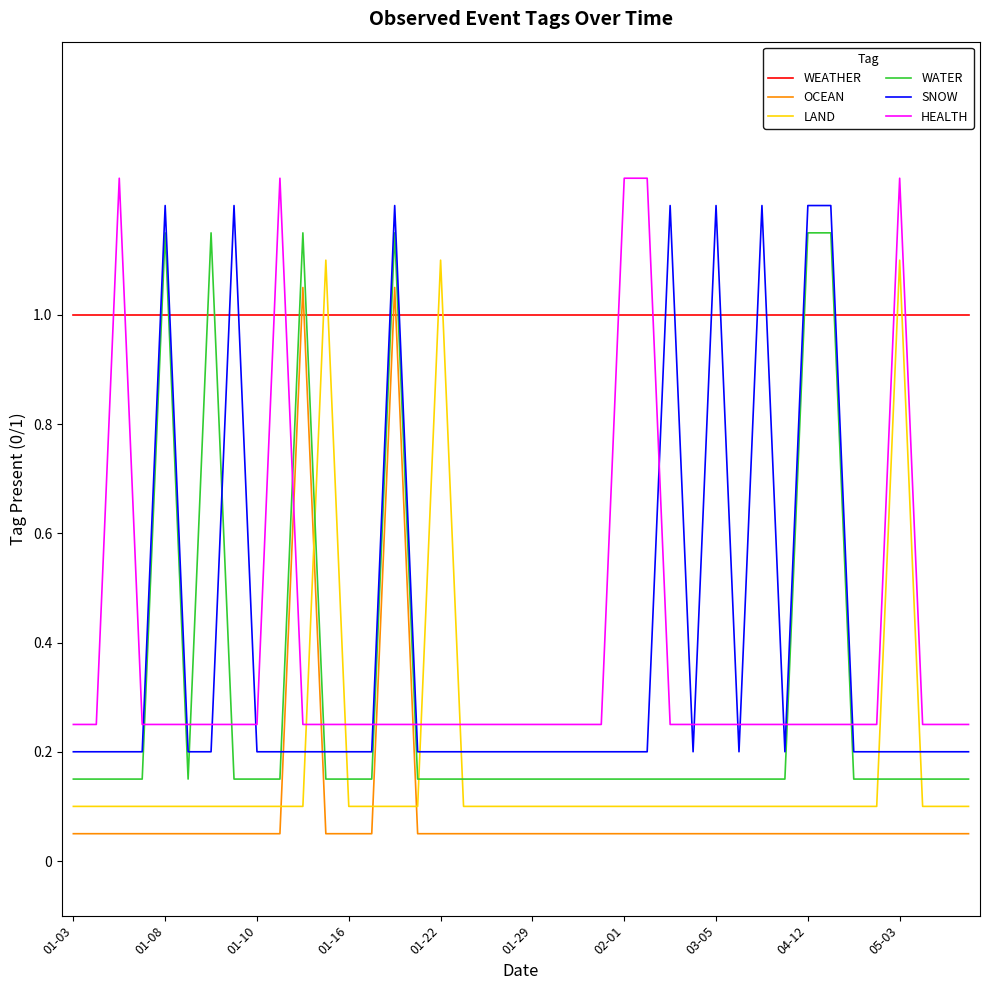

What is the highest value of the WEATHER series?

1.0